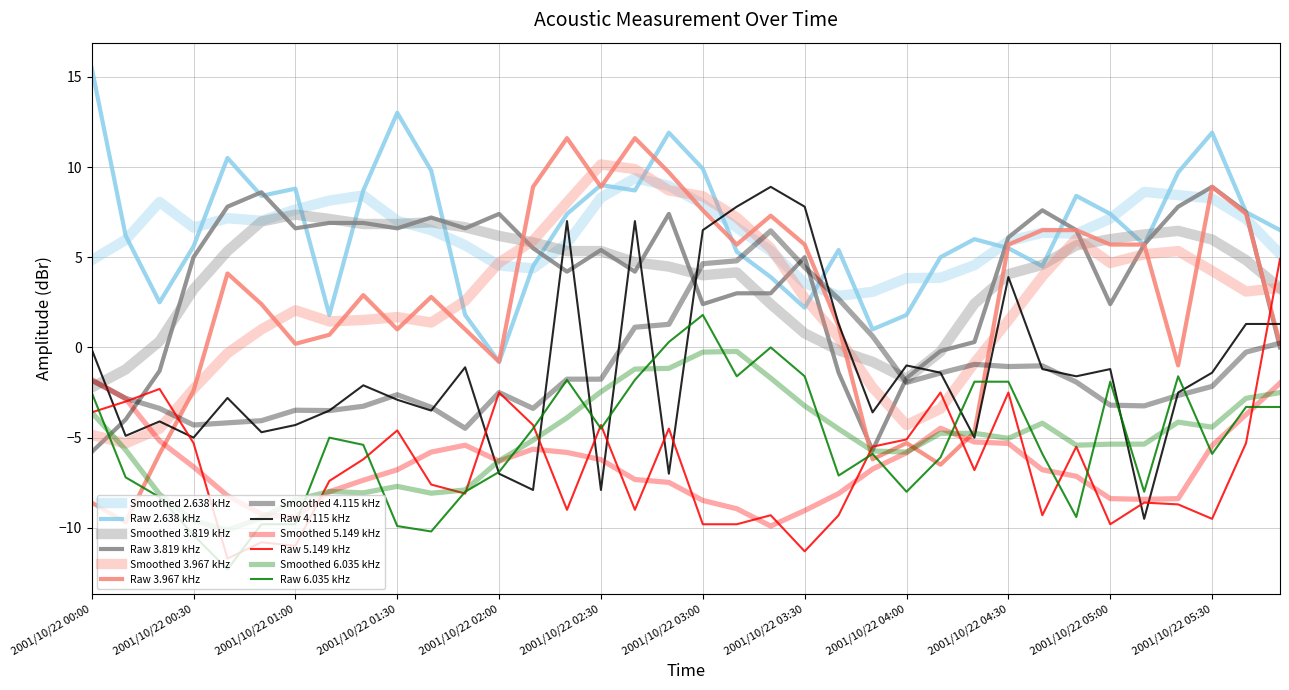

How many lines are shown in the chart?

12